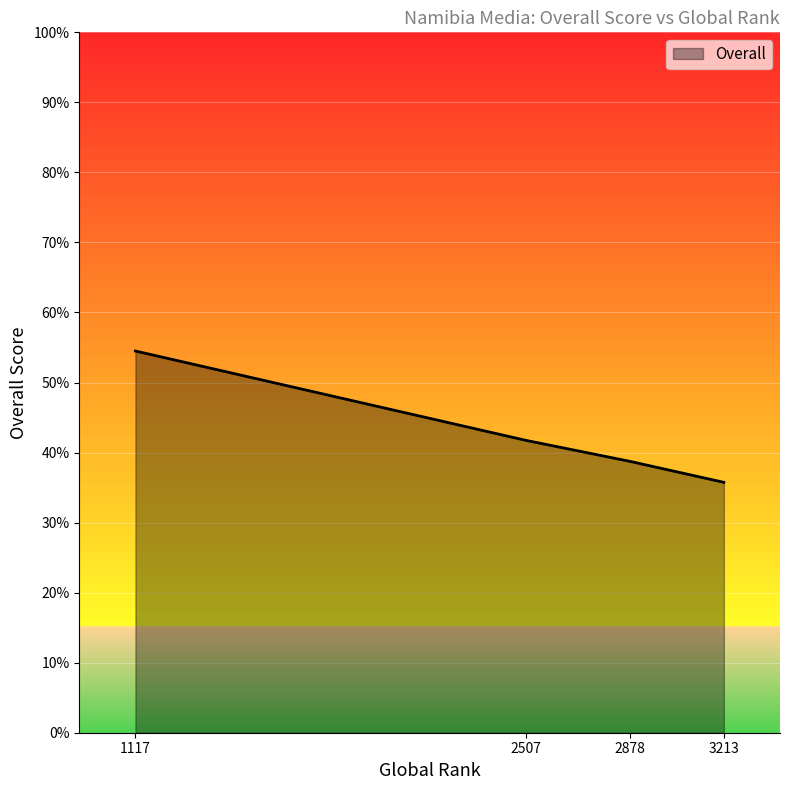

Rank the categories by value from lowest to highest.

3213, 2878, 2507, 1117